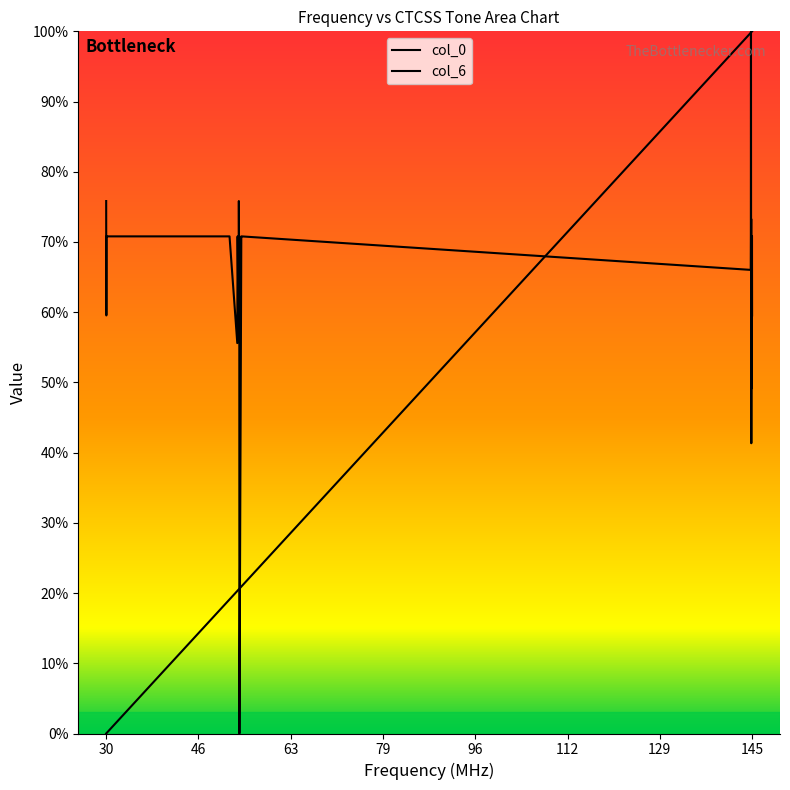

Does the chart have visible grid lines?

No